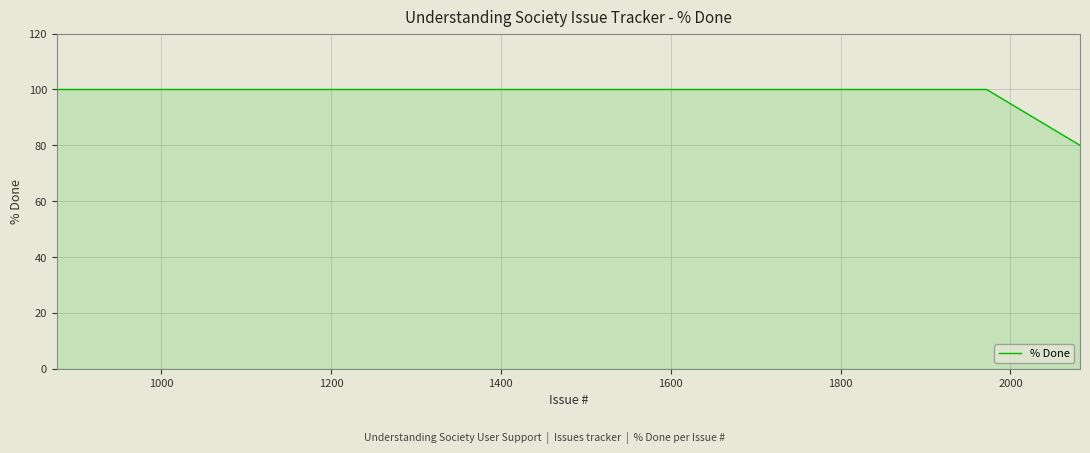

What is the greatest value displayed?

100